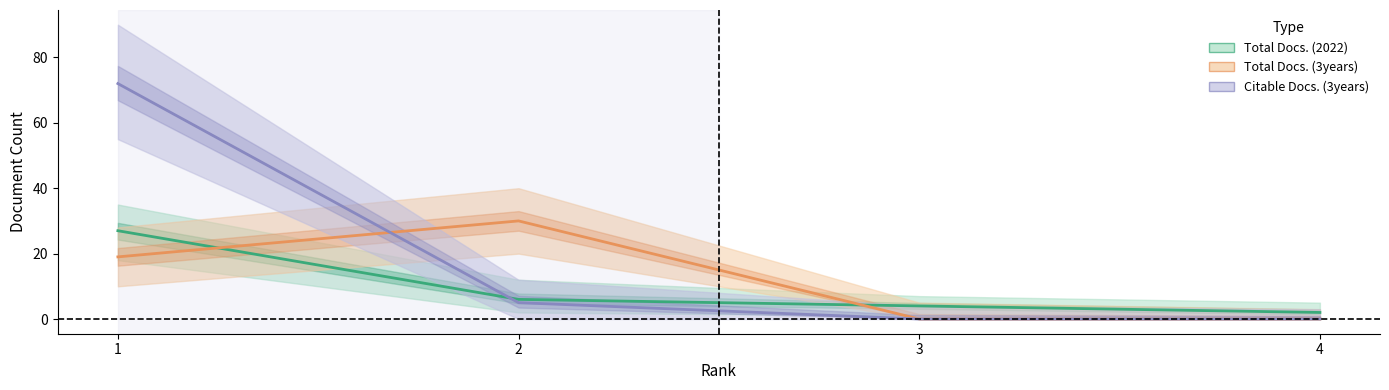

Which series has the widest spread of values?

Citable Docs. (3years)